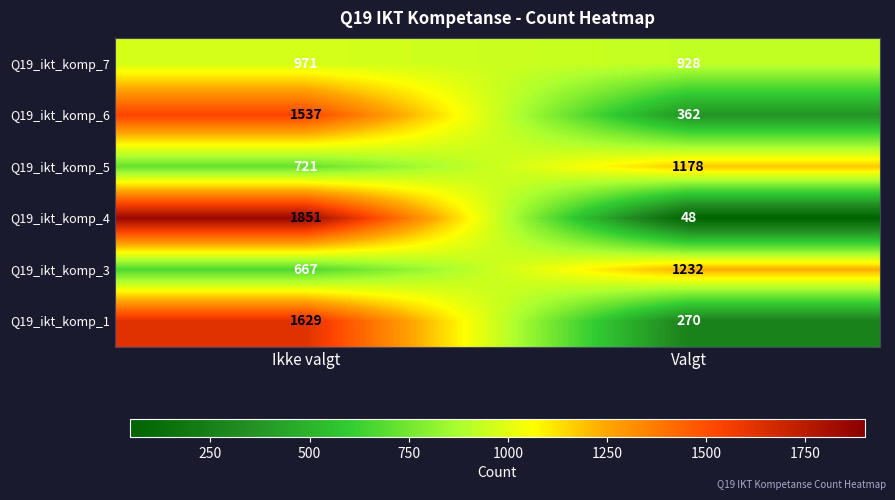

Is it true that Q19_ikt_komp_3 equals 667 at Ikke valgt?

True